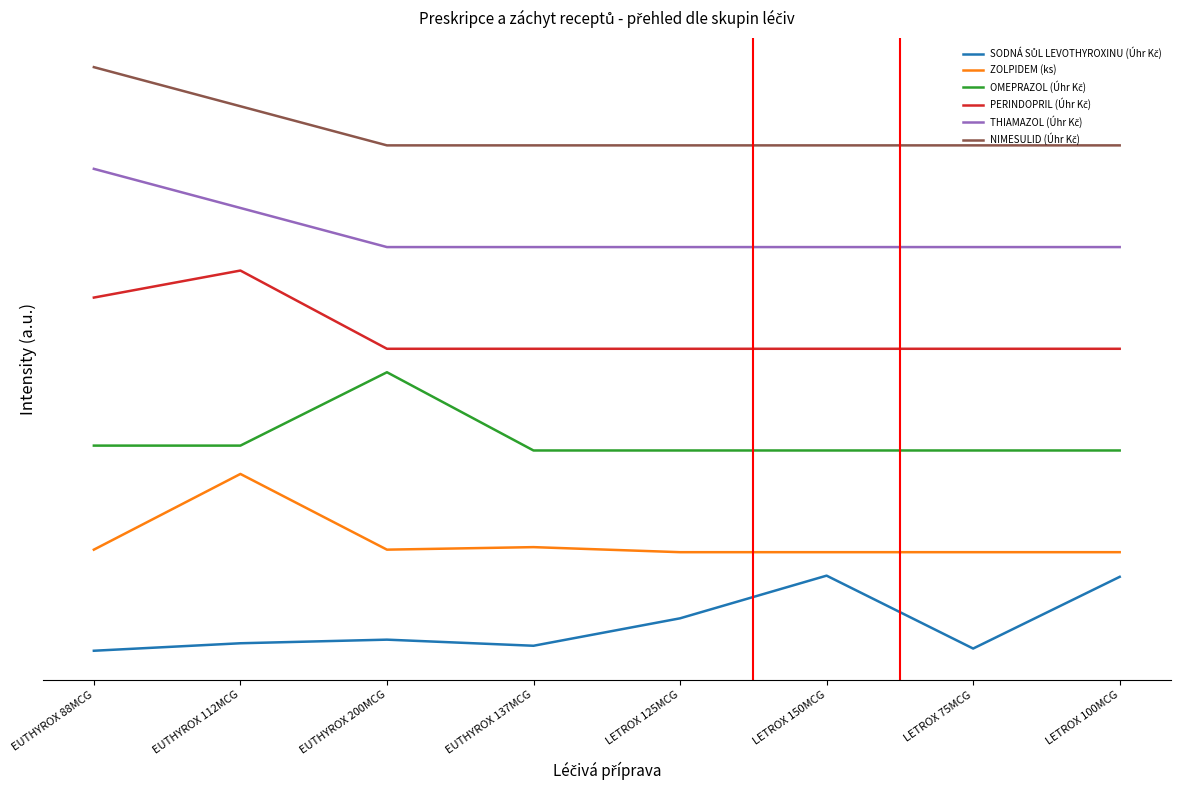

At how many categories does at least one series exceed 6879?

8